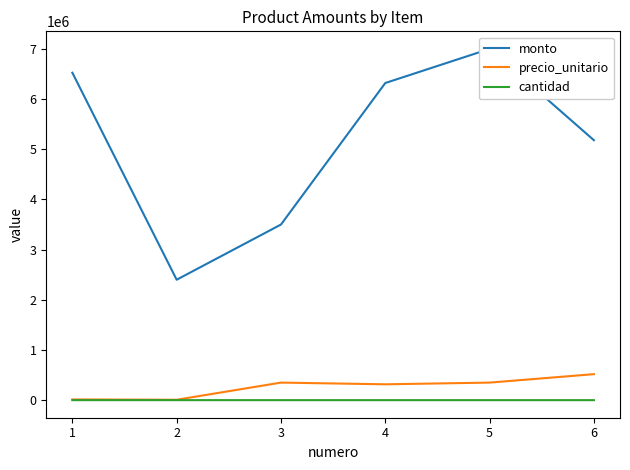

The value of cantidad at 1 is 450. True or false?

True